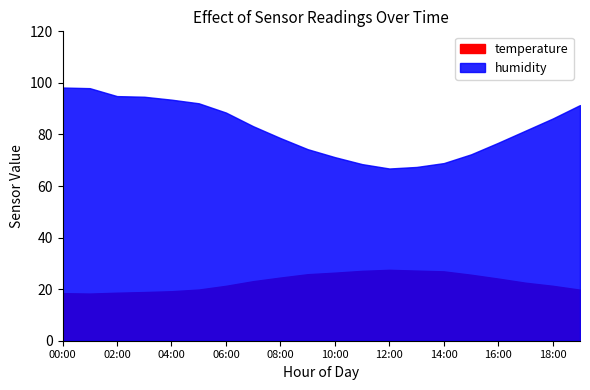

At which label does temperature reach its minimum?

01:00